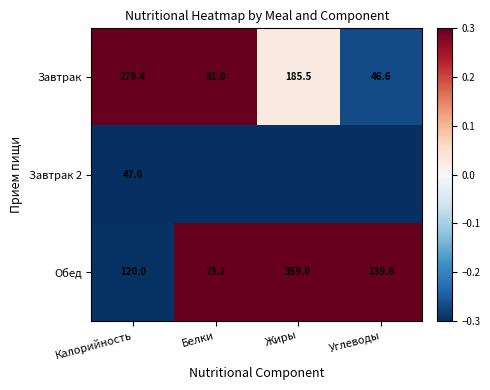

Count the number of data series in this chart.

3